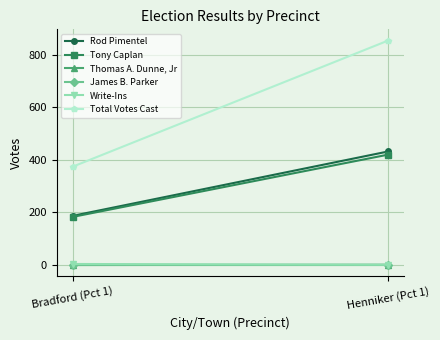

Reading left to right, transcribe all the data shown in this chart.

Rod Pimentel: Bradford (Pct 1)=187	Henniker (Pct 1)=432
Tony Caplan: Bradford (Pct 1)=183	Henniker (Pct 1)=420
Thomas A. Dunne, Jr: Bradford (Pct 1)=0	Henniker (Pct 1)=1
James B. Parker: Bradford (Pct 1)=0	Henniker (Pct 1)=0
Write-Ins: Bradford (Pct 1)=4	Henniker (Pct 1)=1
Total Votes Cast: Bradford (Pct 1)=374	Henniker (Pct 1)=854